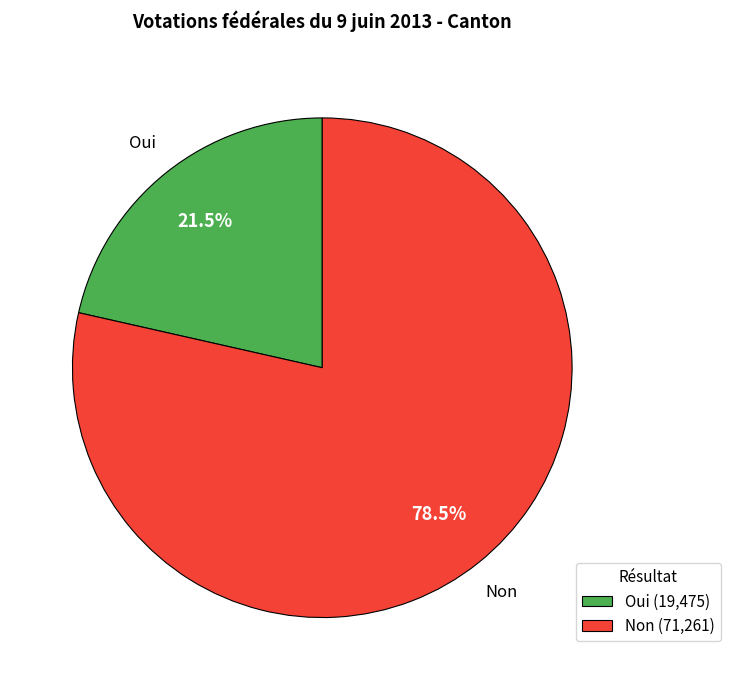

How many segments does this pie chart have?

2